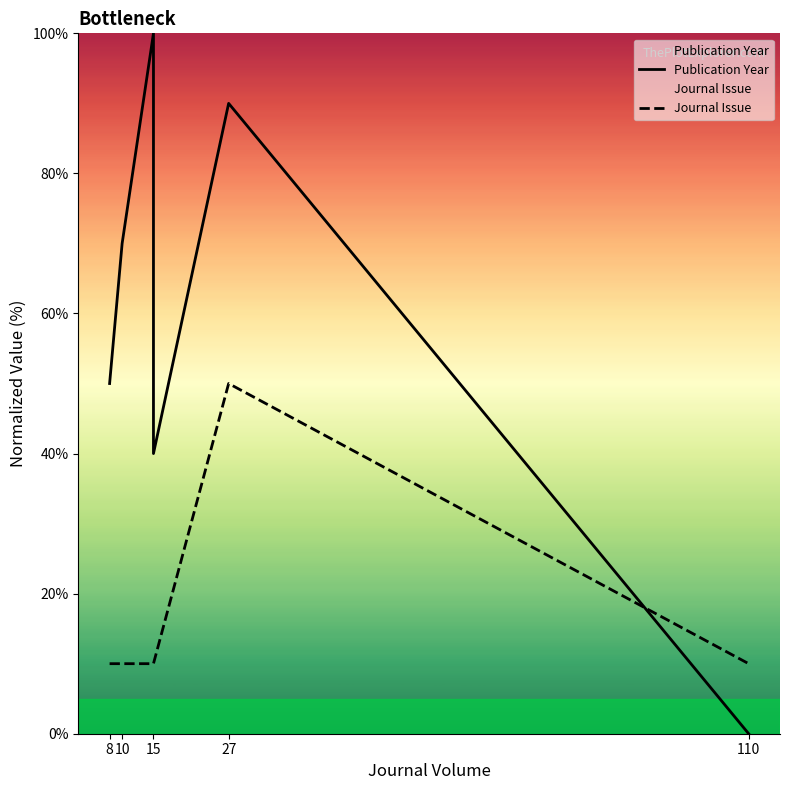

Which series has the largest total across all categories?

Publication Year